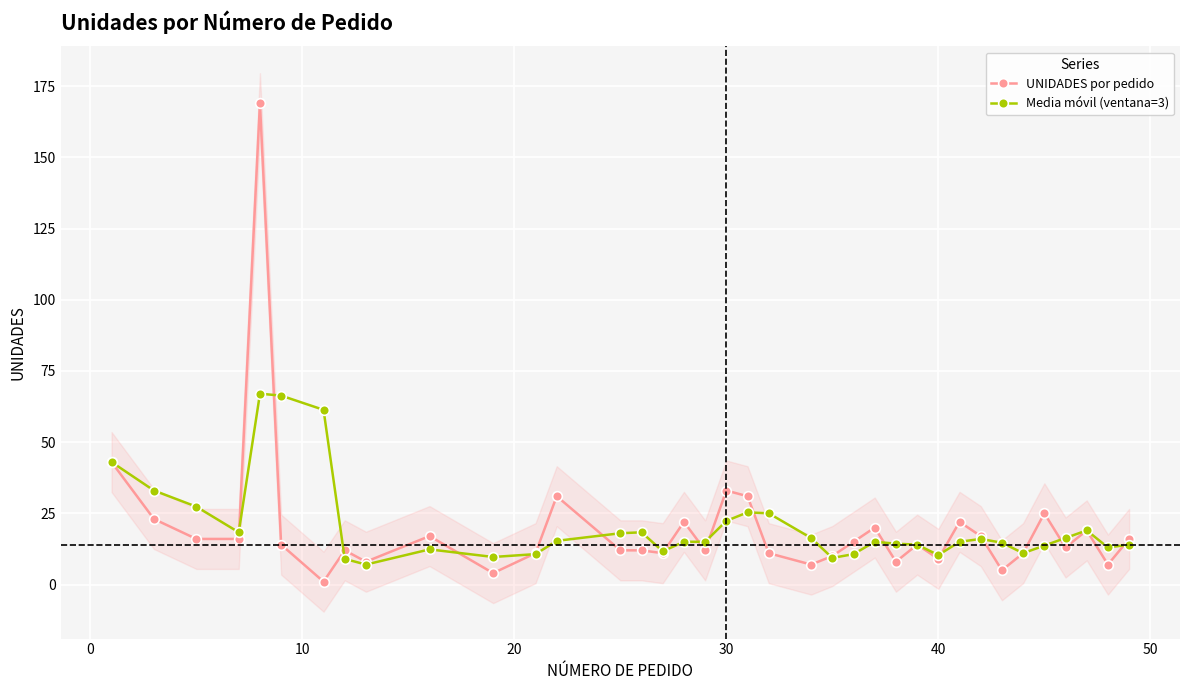

Count the number of data series in this chart.

2